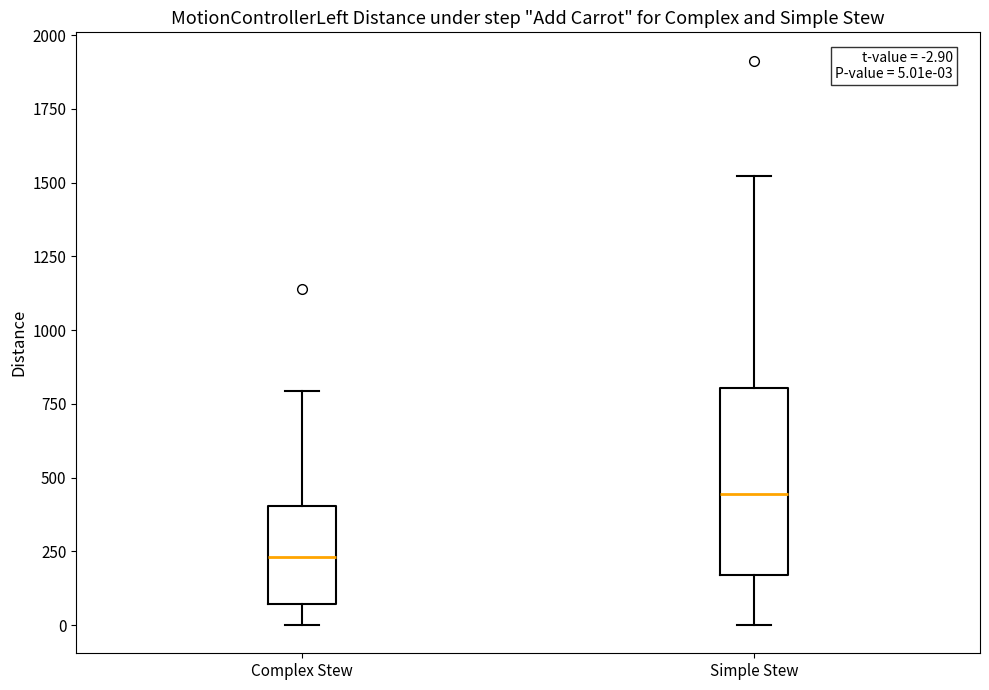

Which box is the tallest, from its lower edge to its upper edge?

Simple Stew